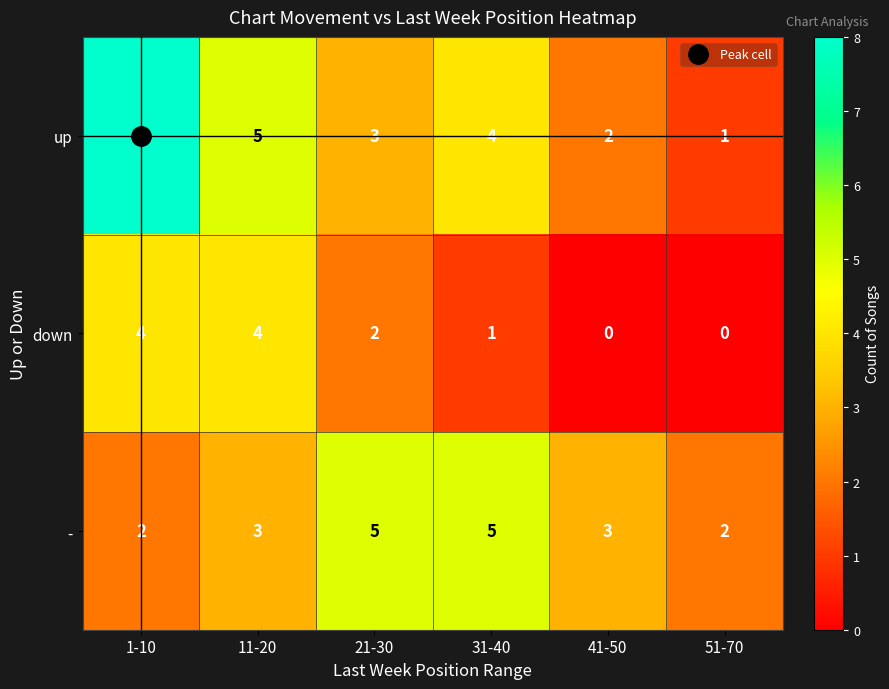

What is the difference between the maximum and minimum values in the - series?

3